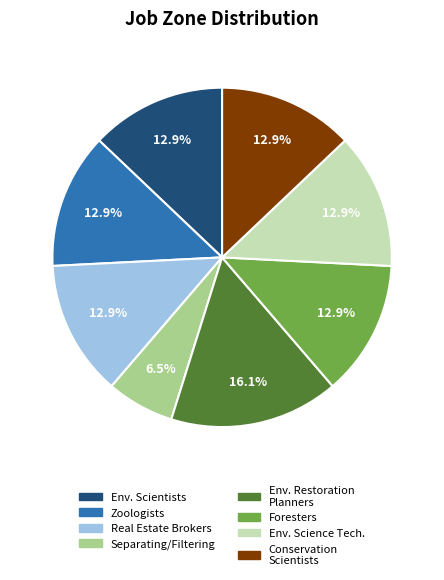

Combined, what portion of the pie is Separating/Filtering and Foresters?

19.4%